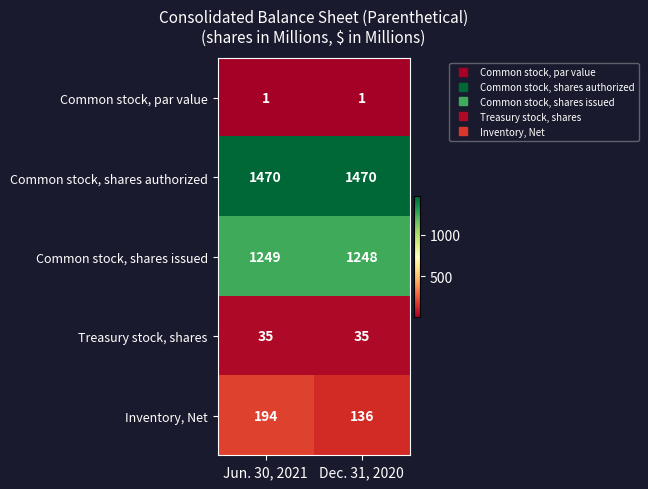

Rank the series by their maximum value, from highest to lowest.

Common stock, shares authorized, Common stock, shares issued, Inventory, Net, Treasury stock, shares, Common stock, par value